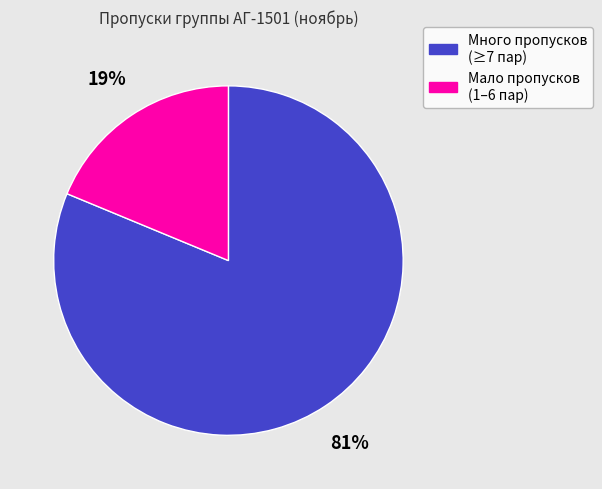

To the nearest percent, what portion does Много пропусков (≥7 пар) represent?

81%